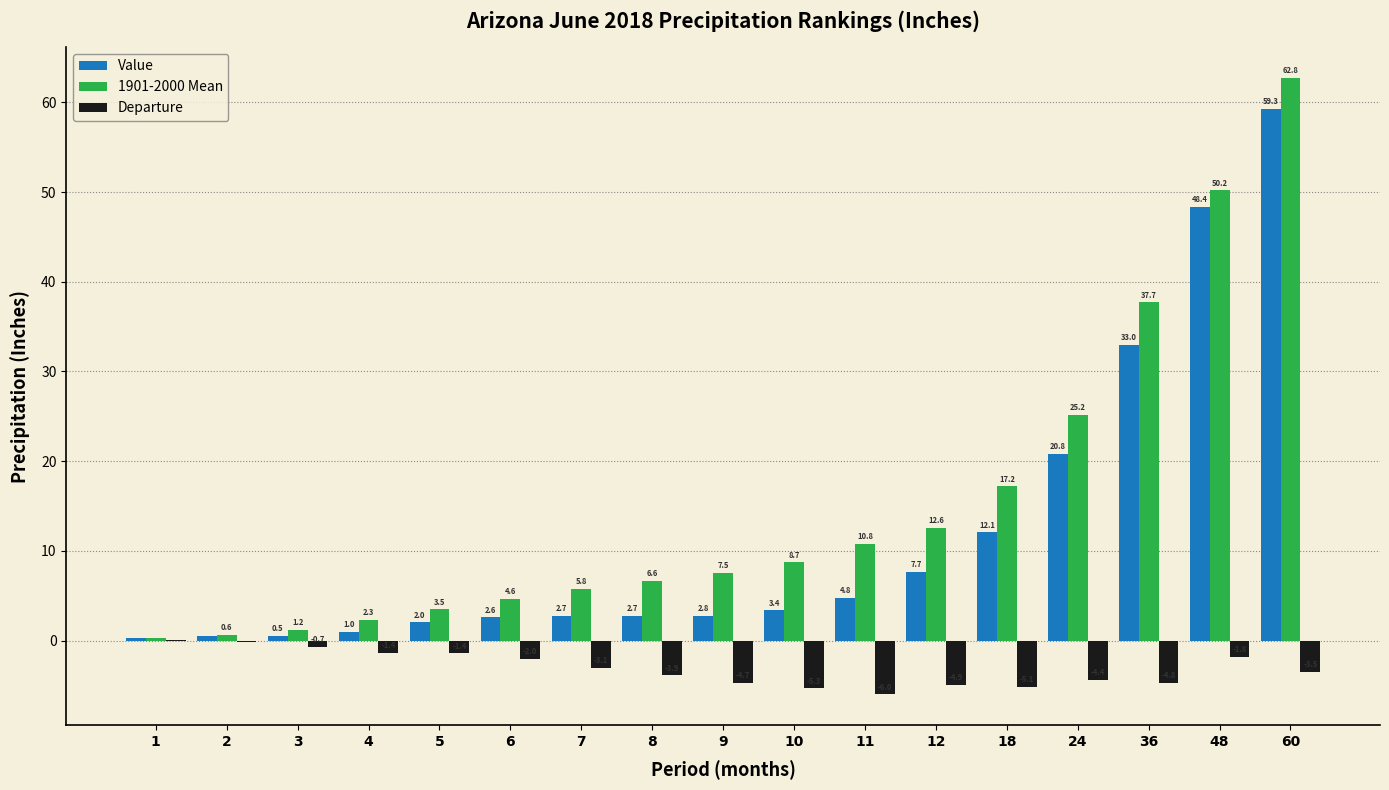

What is the total value across all series at 48?

96.8